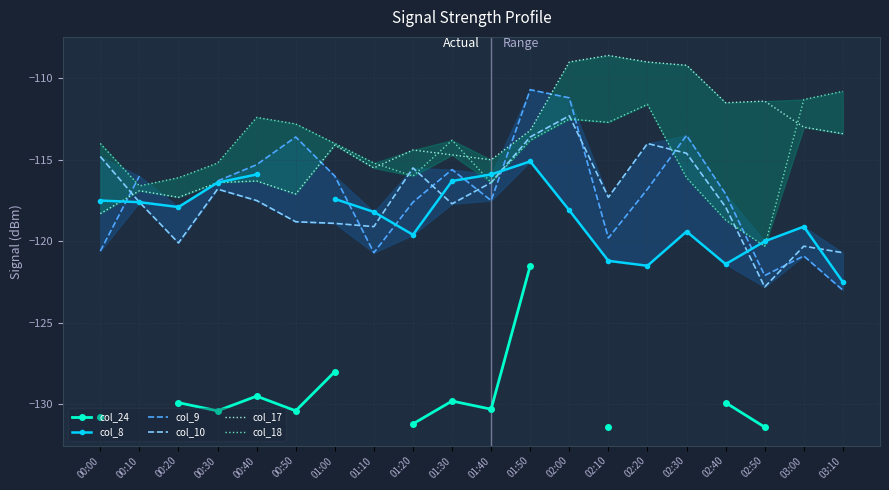

What is the smallest value displayed?

-131.4